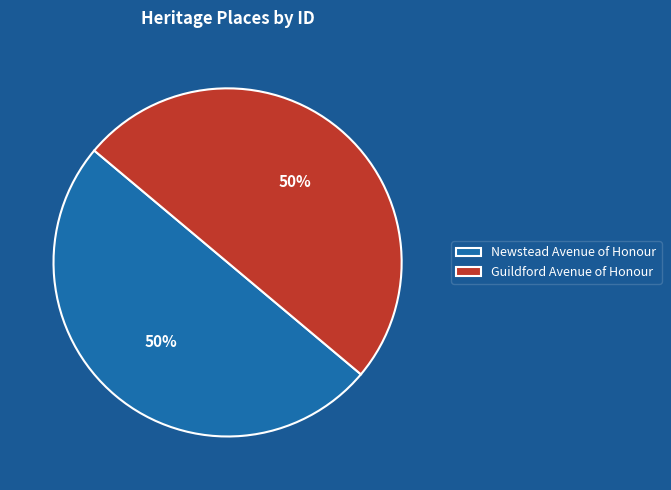

Do Guildford Avenue of Honour and Newstead Avenue of Honour together represent more than half of the pie?

Yes